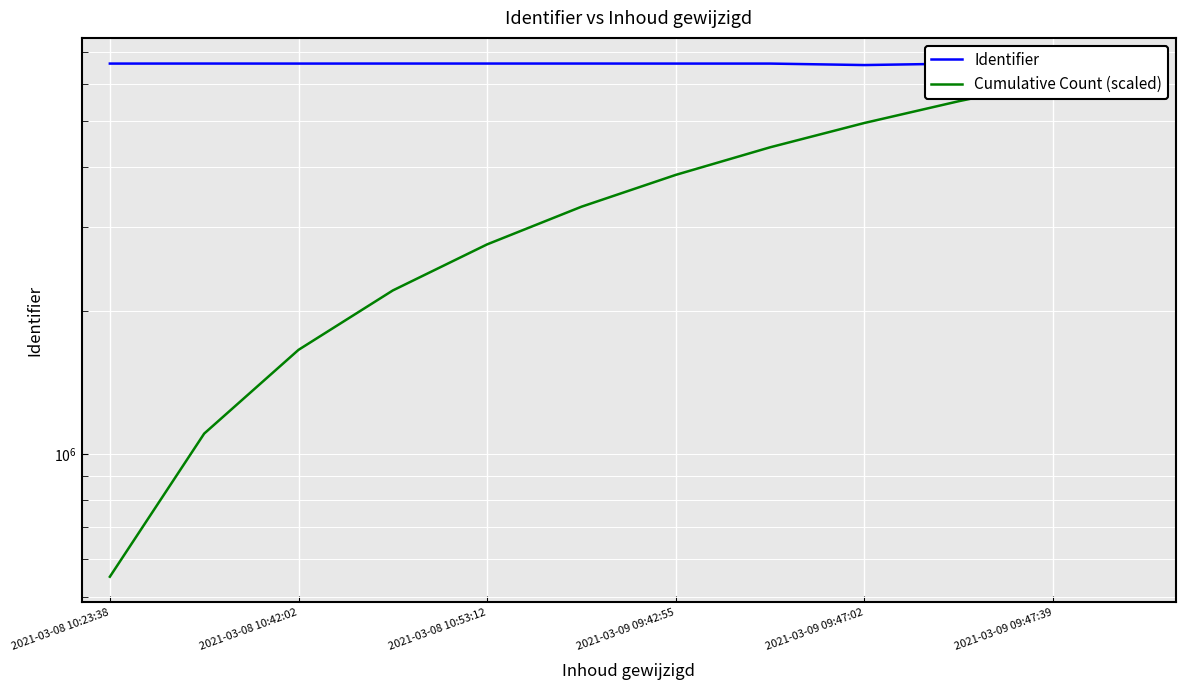

In Identifier, how many points are higher than both neighbors (excluding endpoints)?

3